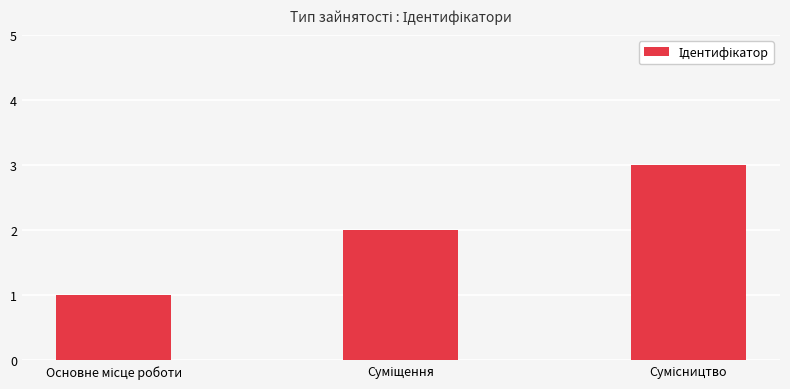

What is the average value?

2